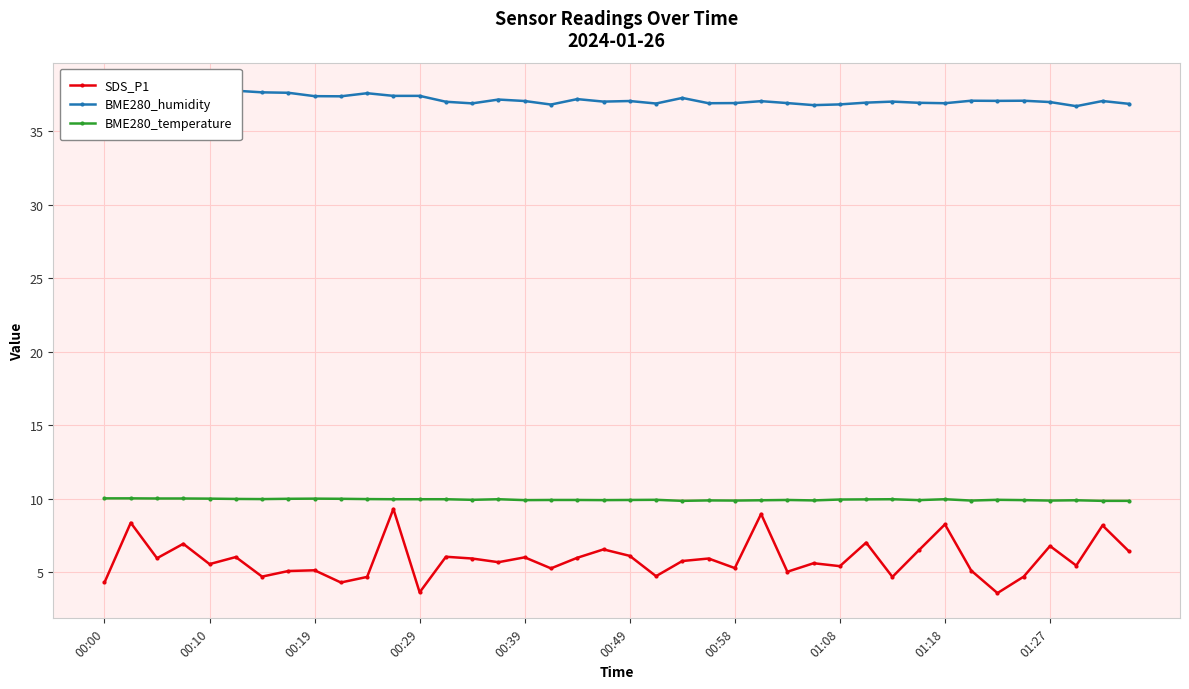

What is the approximate value of BME280_humidity at 10?

37.6